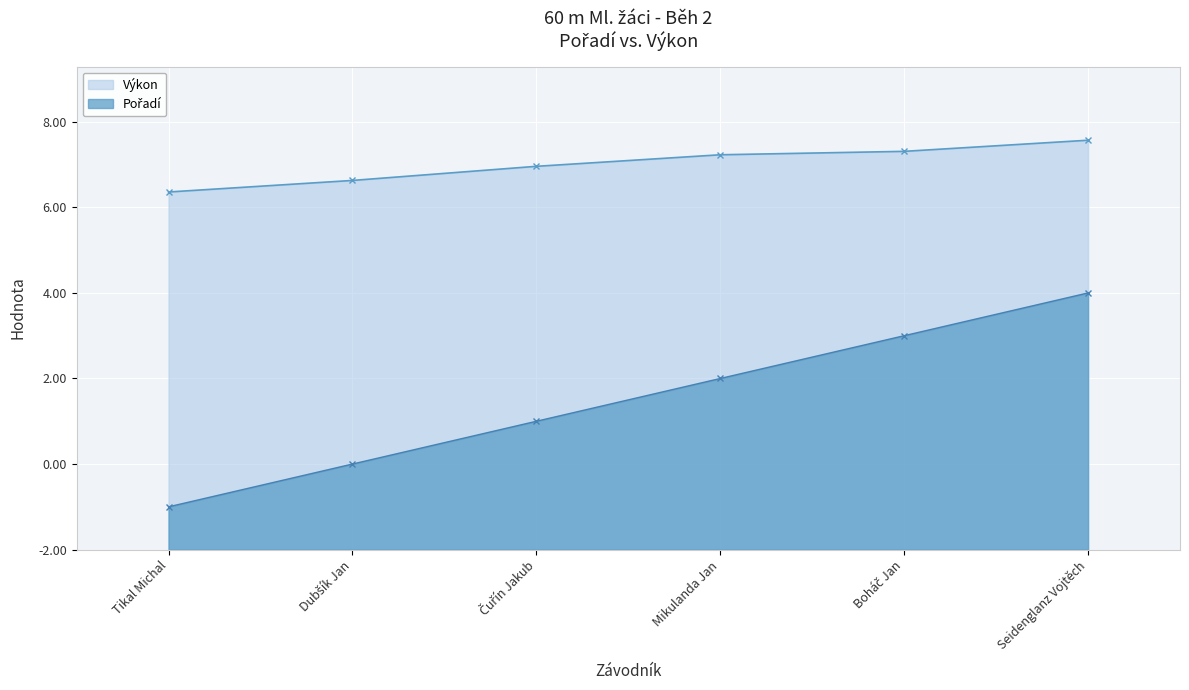

Which category has the lowest value across all series?

Tikal Michal